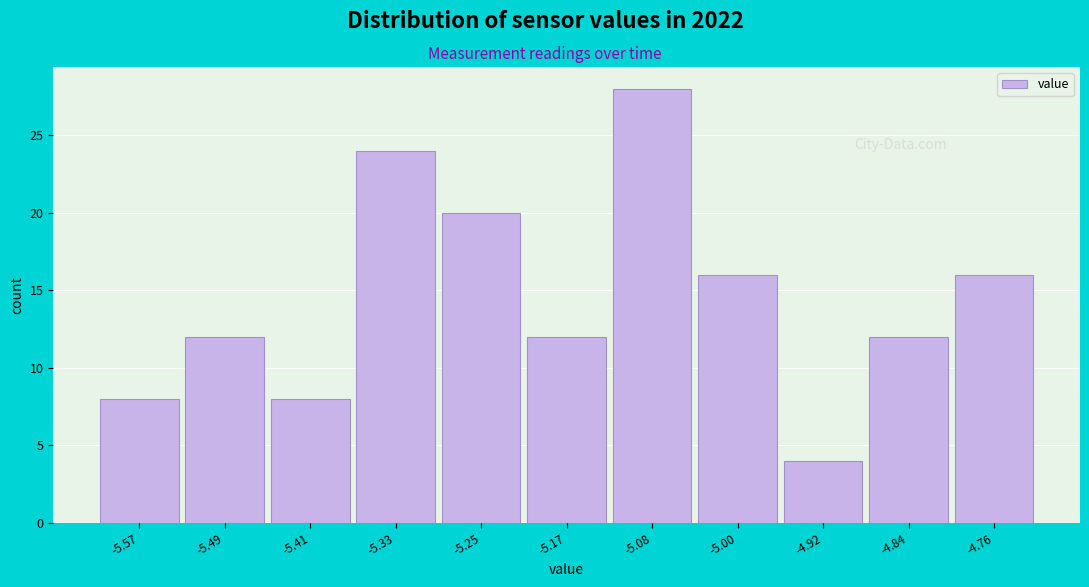

Reading left to right, what are all the values shown in this chart?

8	12	8	24	20	12	28	16	4	12	16